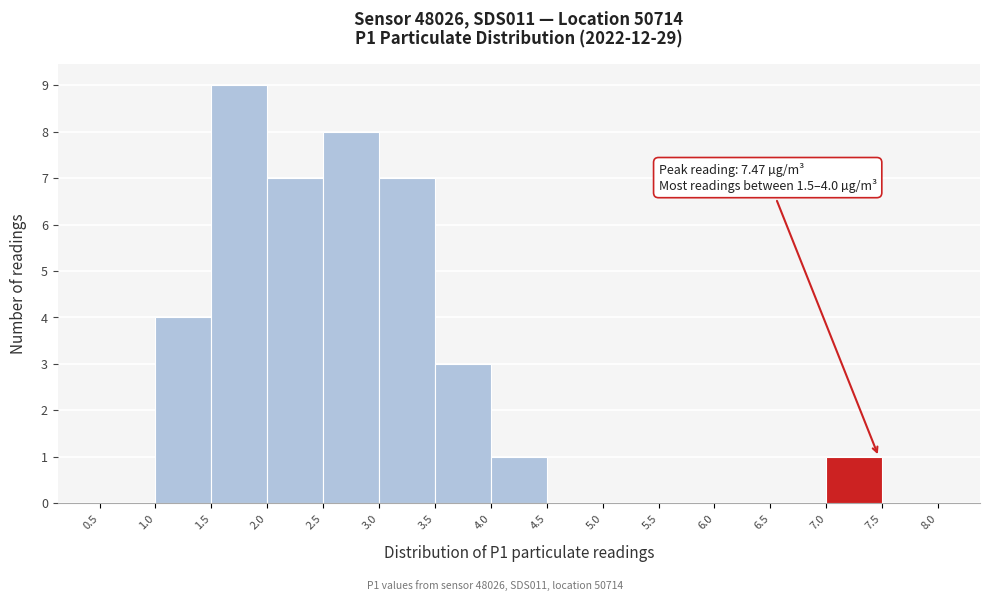

Which range on the x-axis has the tallest bar?

1.5 to 2.0